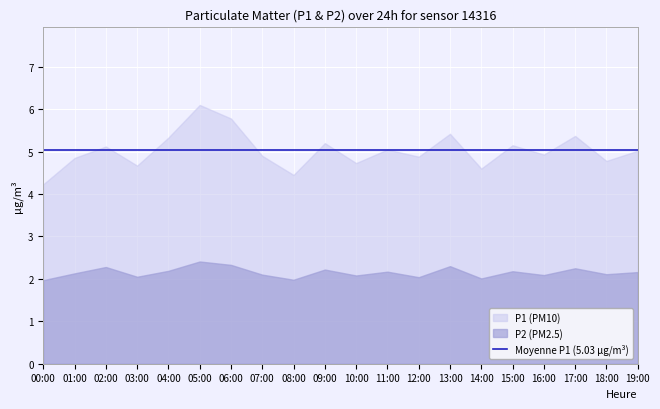

What is the label of the 16th point from the left?

15:00